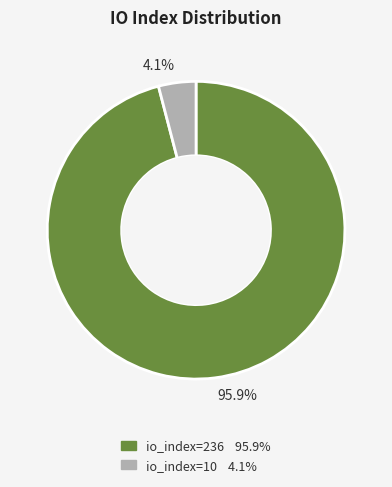

What is the total percentage of 4.1% and 95.9%?

100.0%